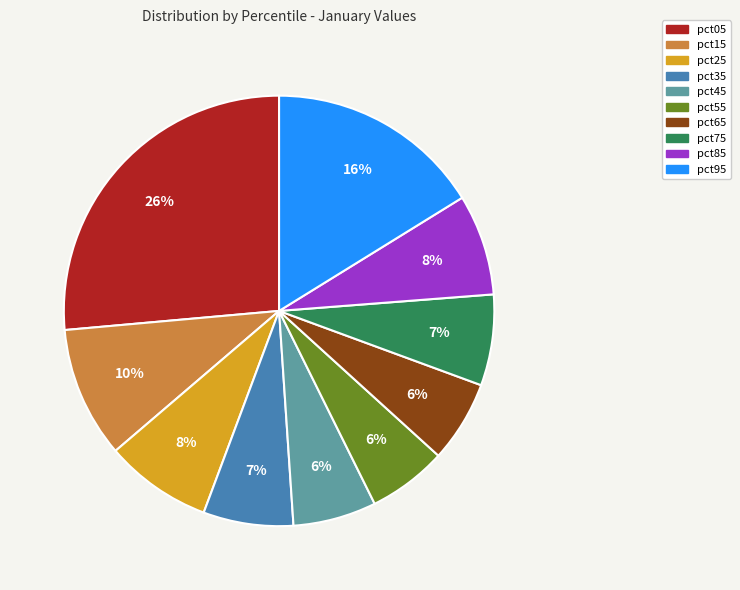

Does pct05 account for over 50% of the chart?

No